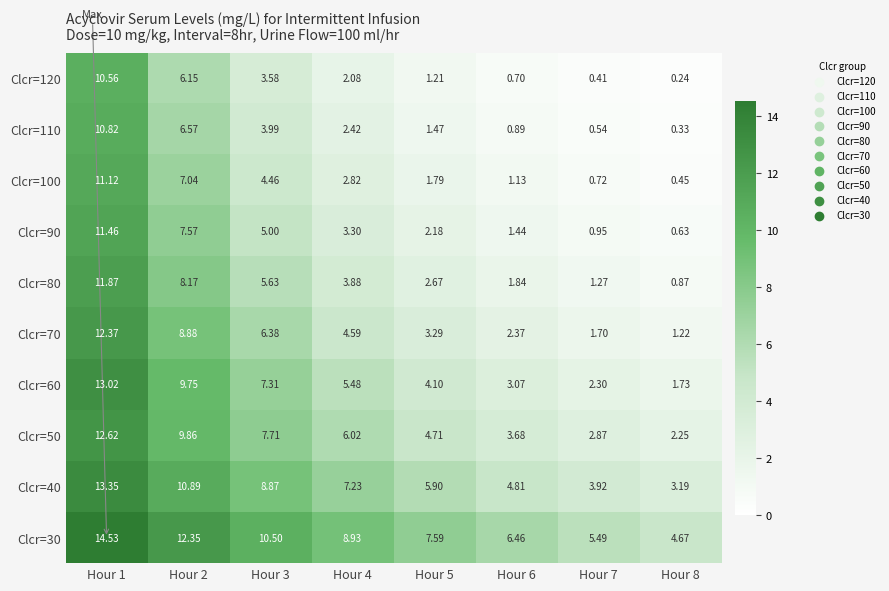

How many series are shown in this chart?

10